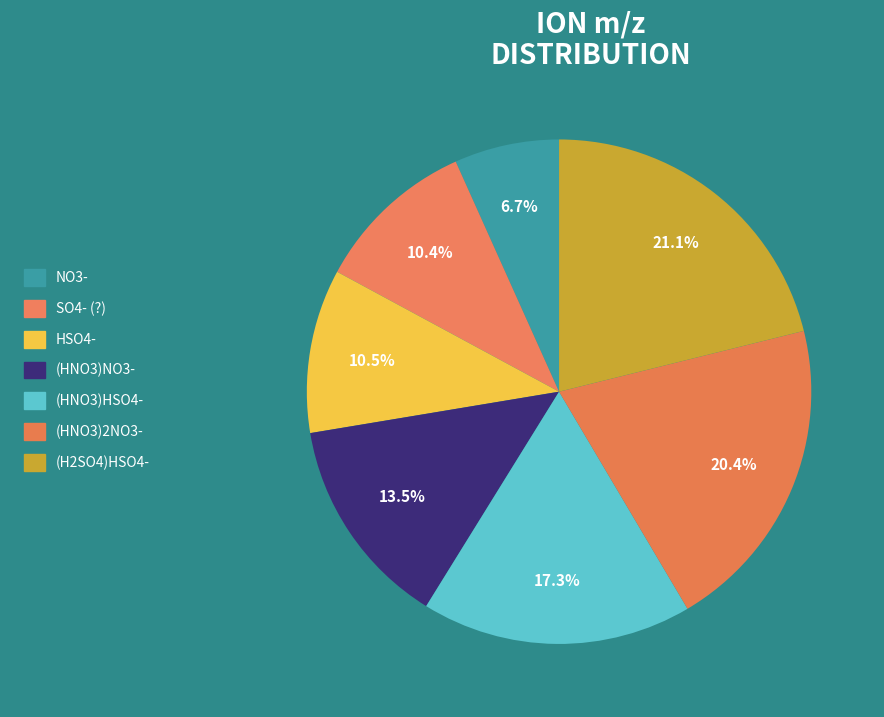

Count the number of slices in the pie.

7